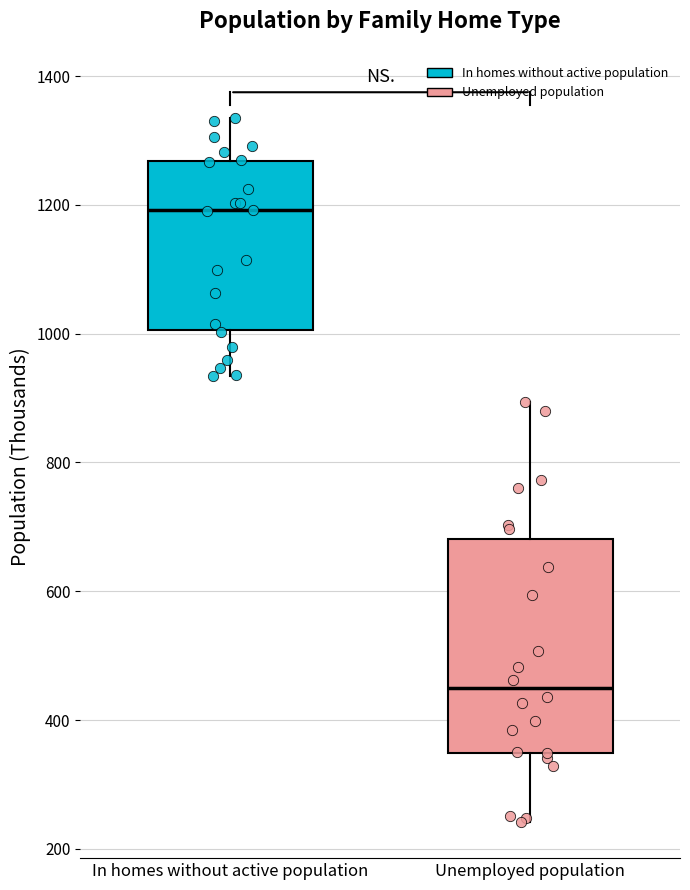

Reading left to right, transcribe this box plot: for each box, give where its median line is, the range the box spans, and where its two whiskers end, as read against the y-axis. The values are not printed on the chart, so give them approximately, as read against the axis.

In homes without active population: median 1200, box 1000 to 1260, whiskers 940 to 1340
Unemployed population: median 440, box 340 to 680, whiskers 240 to 900